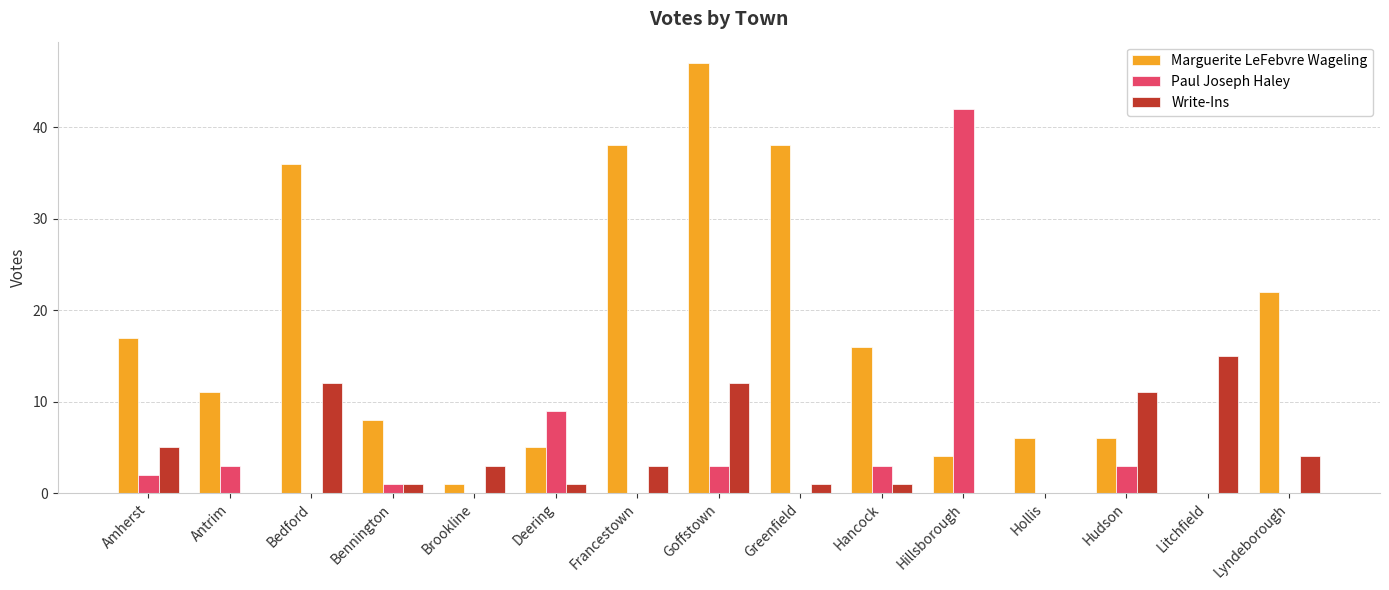

Which label corresponds to the largest value in the chart?

Goffstown